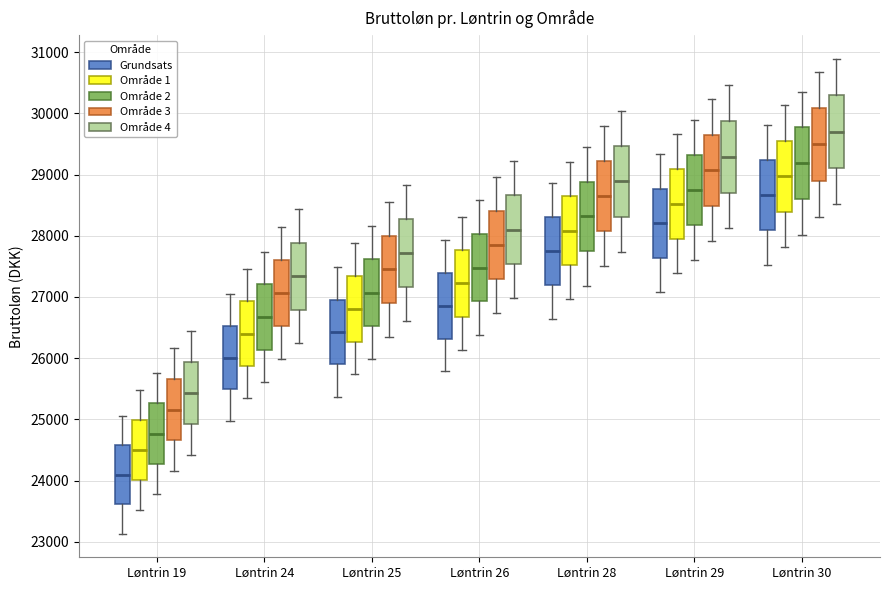

Which box has the lowest median line?

Løntrin 19 (Grundsats)